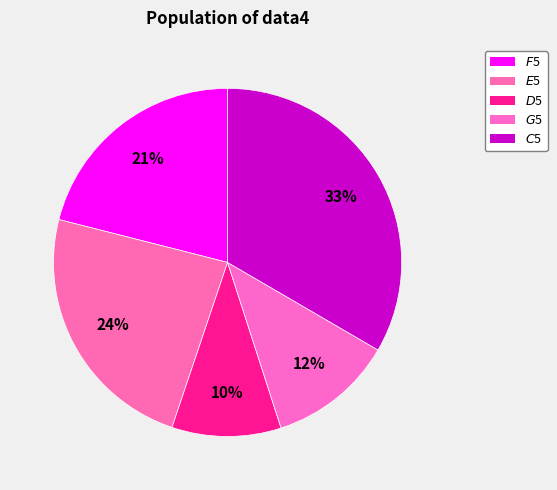

How many slices are in this pie chart?

5